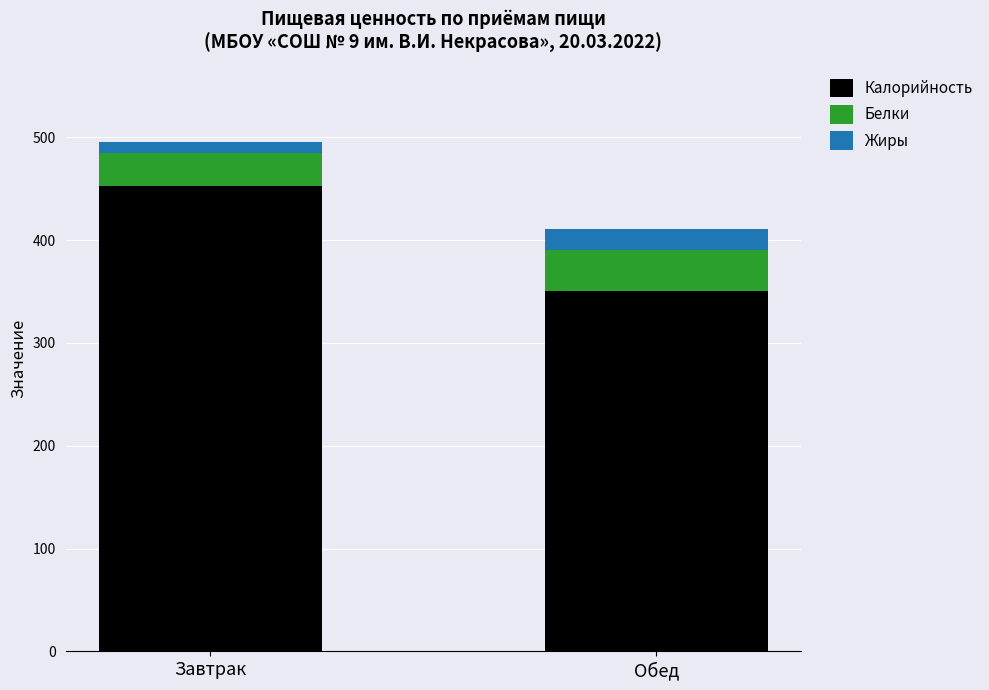

The Калорийность series shows 452.2 at Завтрак. True or false?

True